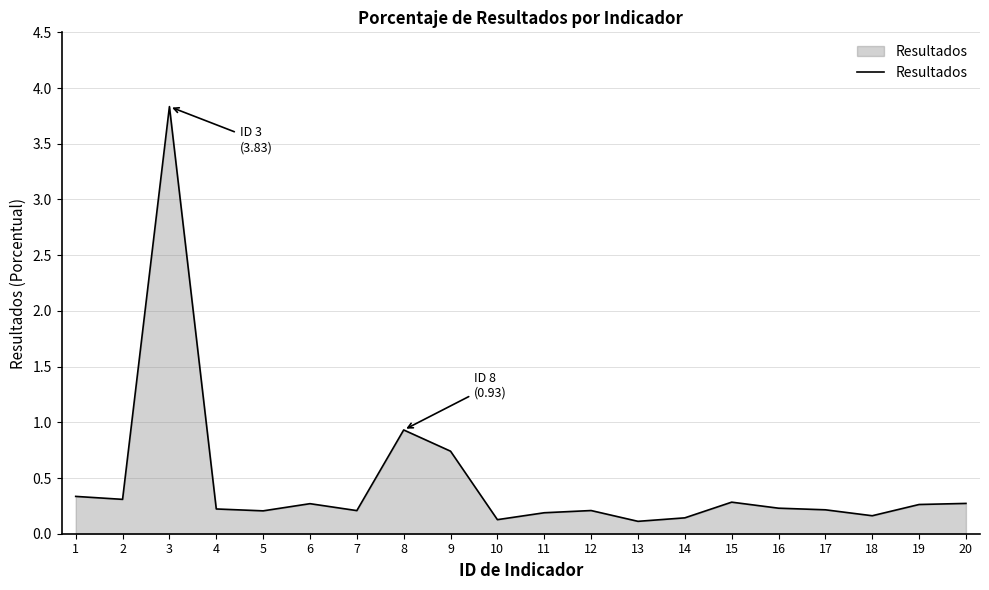

What is the minimum value shown in the chart?

0.1